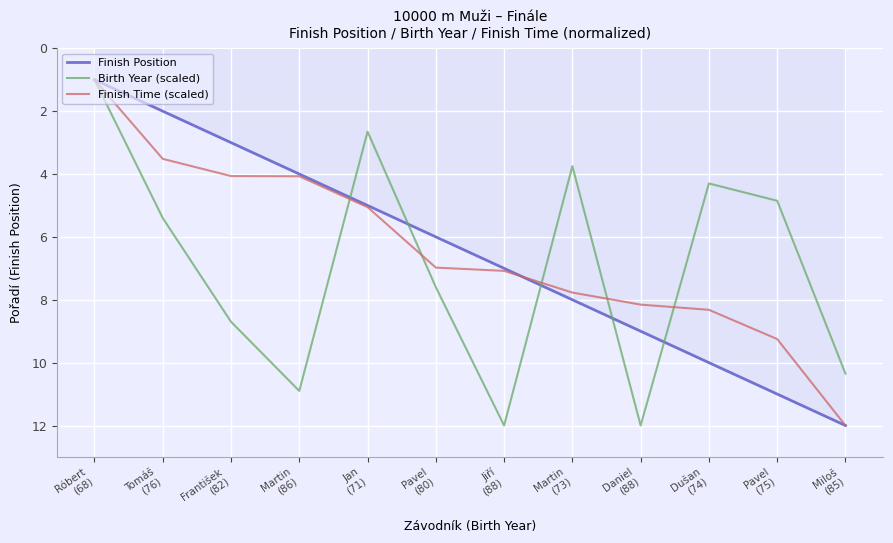

What is the maximum value for Finish Time (scaled)?

12.0